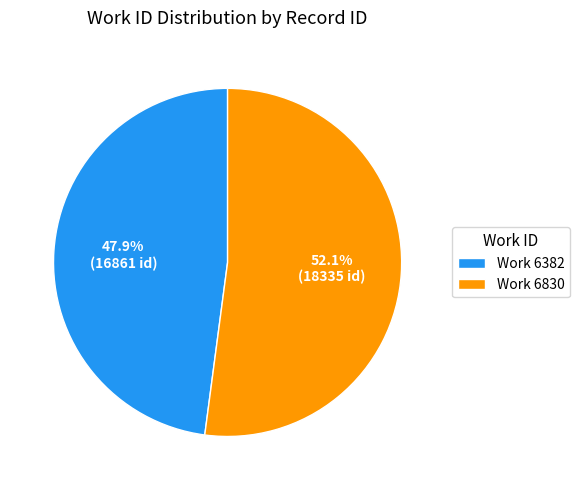

What portion of the pie excludes Work 6382?

52.1%